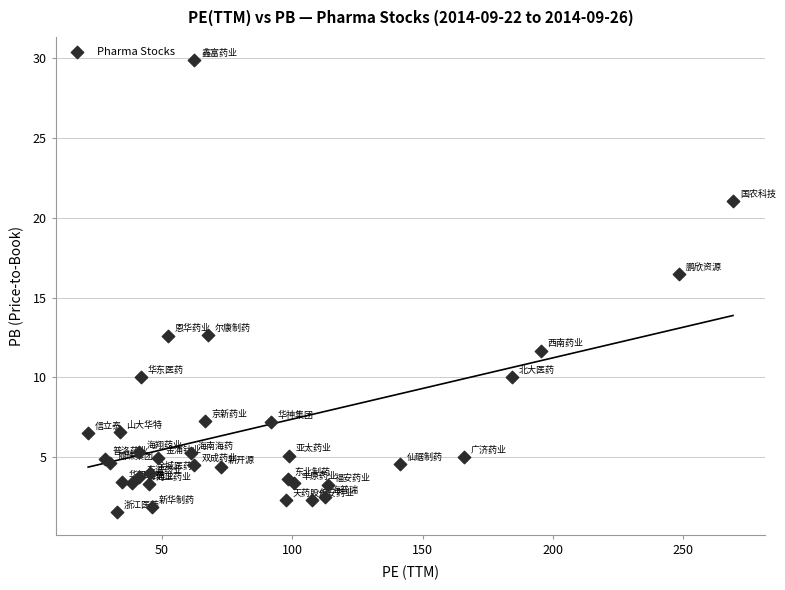

What Y value in the scatter plot is closest to 15?

16.5